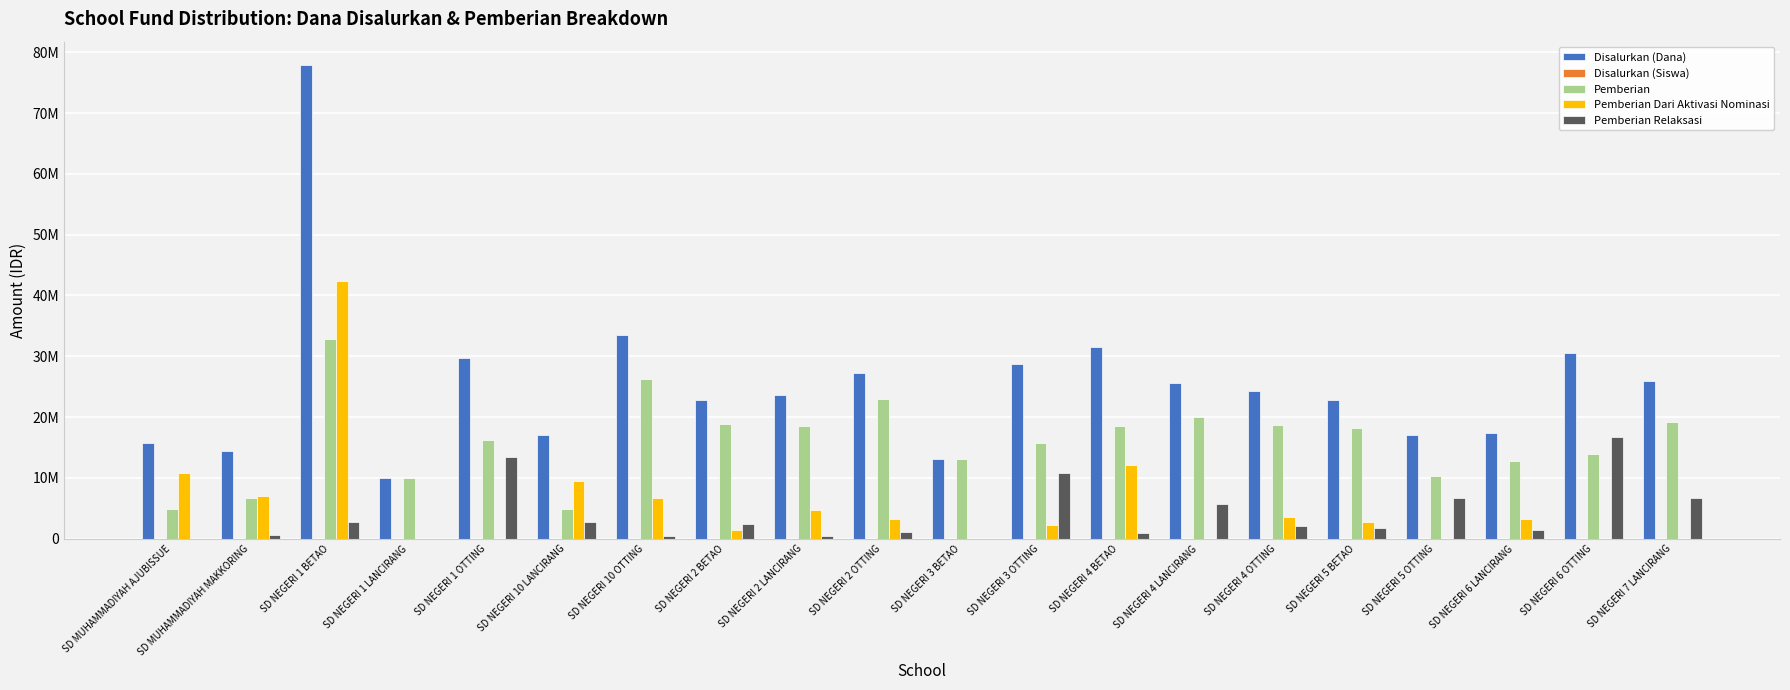

Rank the series by their maximum value, from highest to lowest.

Disalurkan (Dana), Pemberian Dari Aktivasi Nominasi, Pemberian, Pemberian Relaksasi, Disalurkan (Siswa)